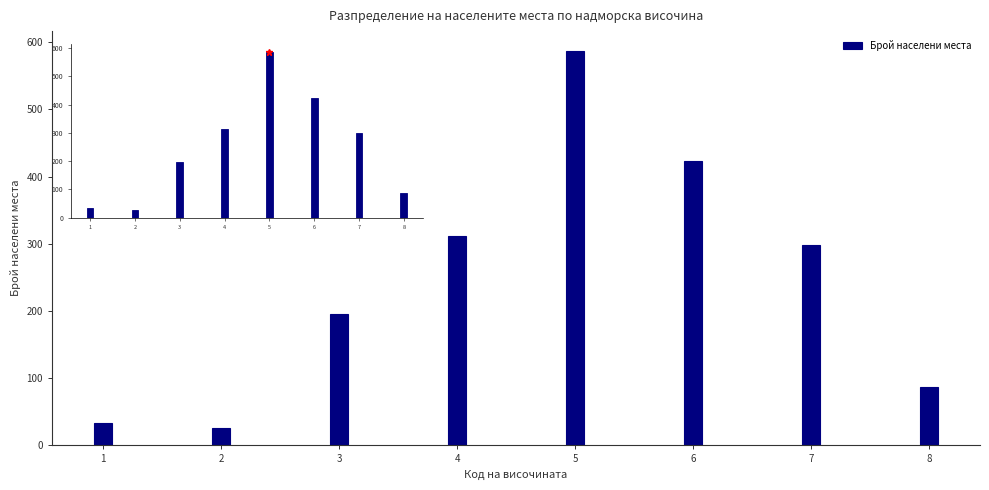

Reading right to left, list all the values displayed in this chart.

8=87	7=298	6=423	5=587	4=312	3=195	2=26	1=34